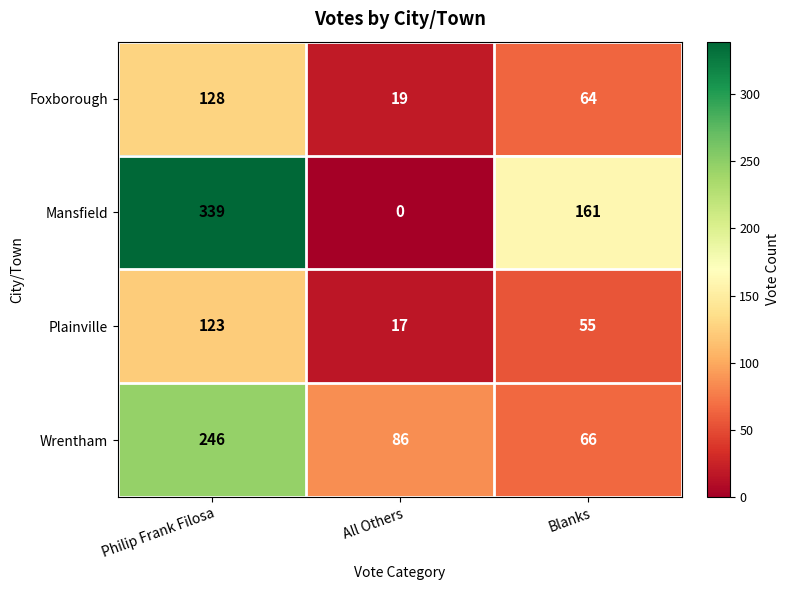

What is the difference between the maximum and minimum values in the Wrentham series?

180